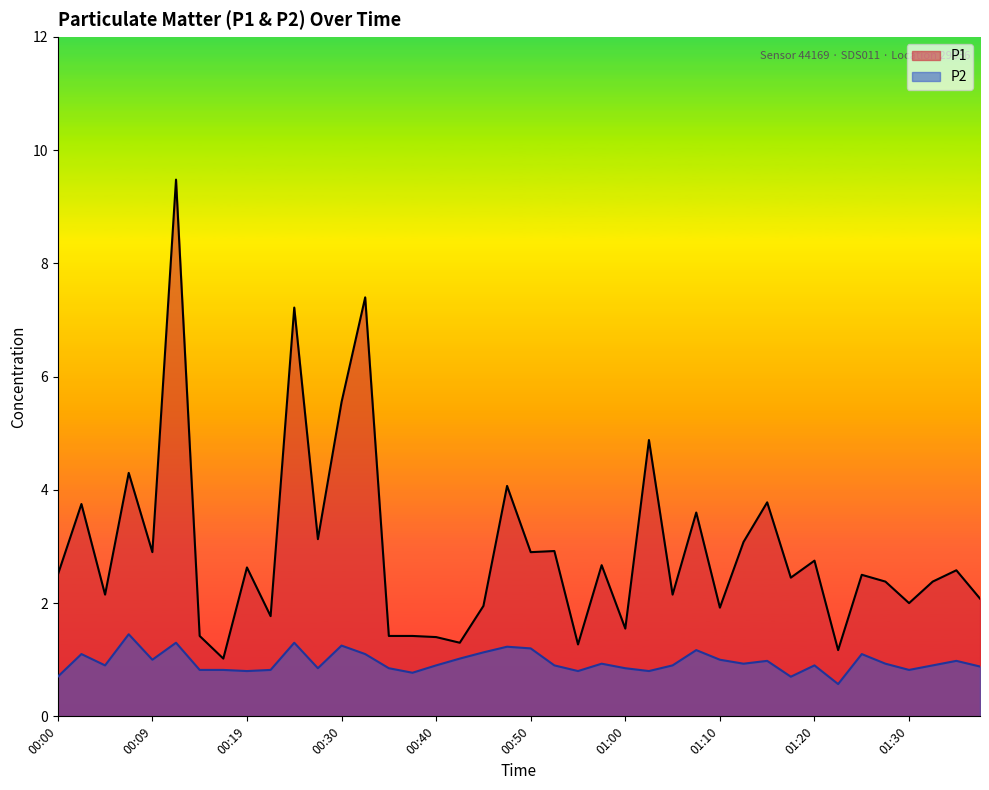

True or false: P1 and P2 intersect in this chart.

False